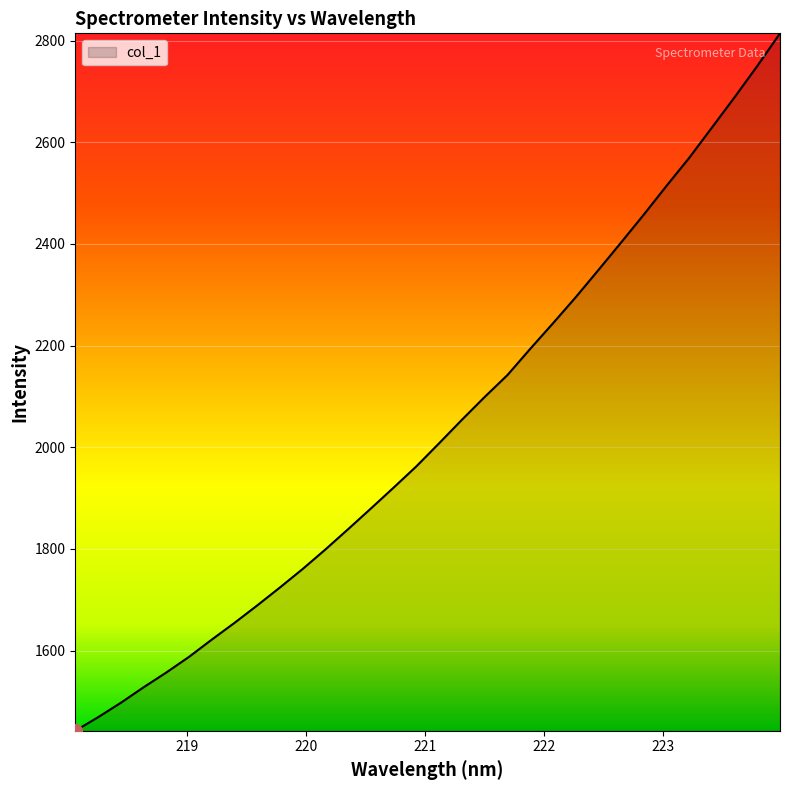

How many lines are shown in the chart?

1